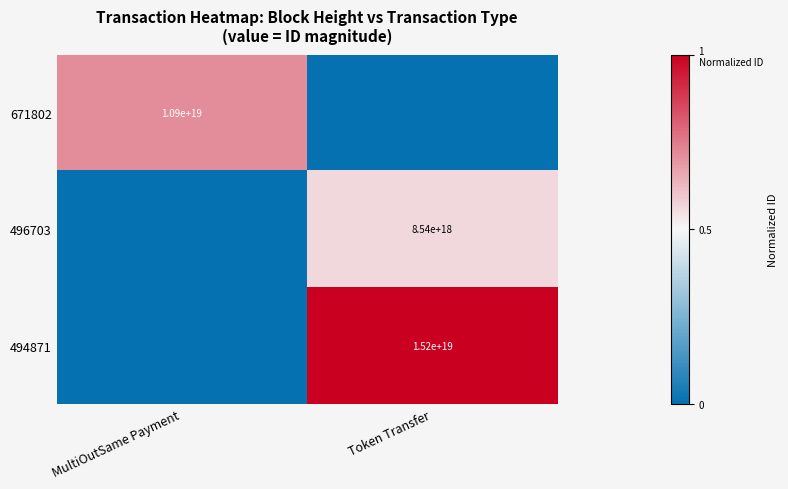

Count the number of data series in this chart.

3